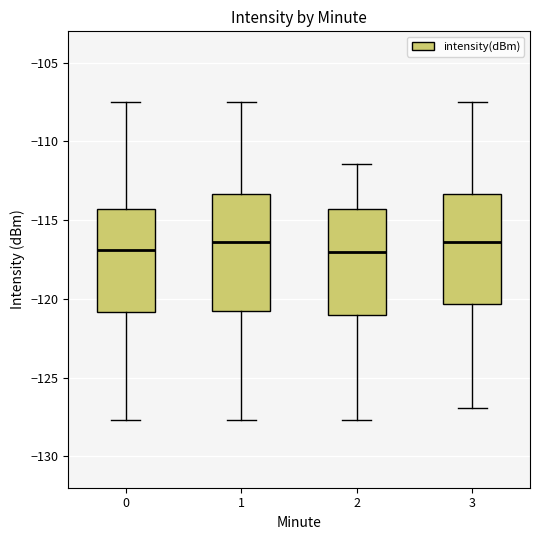

Where is the lower edge of the box at x = 0 on the y-axis? The values are not printed on the chart, so give them approximately, as read against the axis.

-121.0